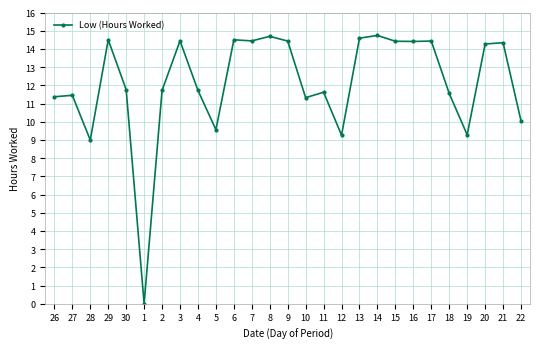

At which label does the data first exceed 11?

26